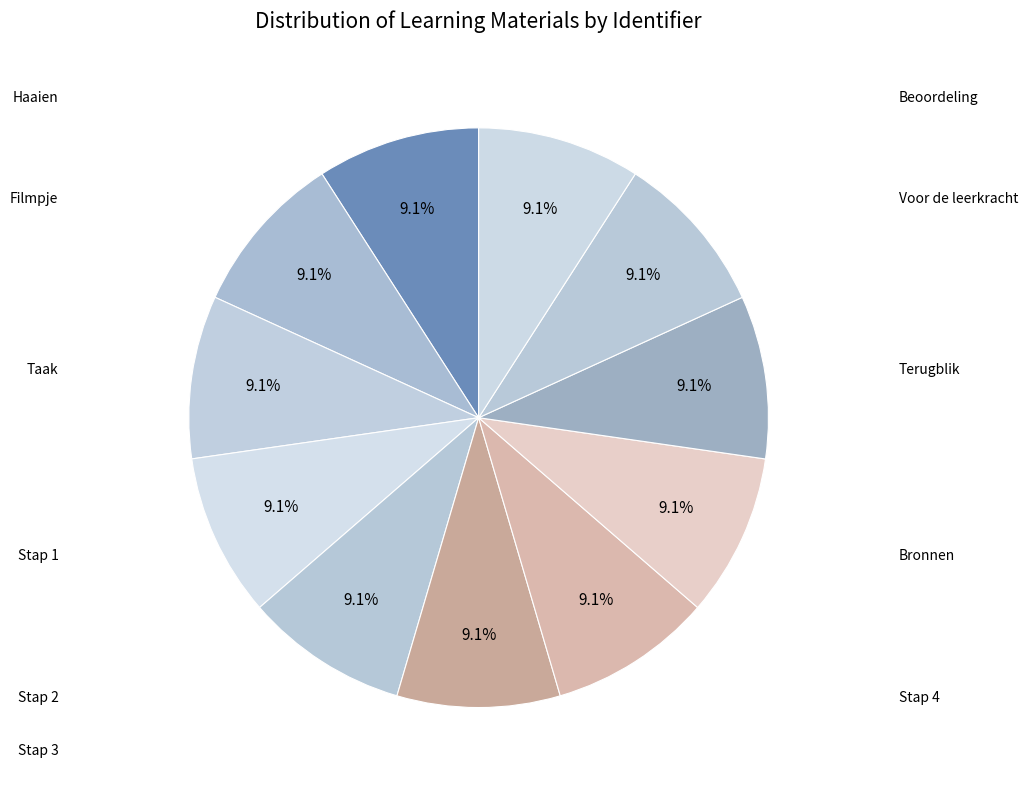

How many slices are in this pie chart?

11